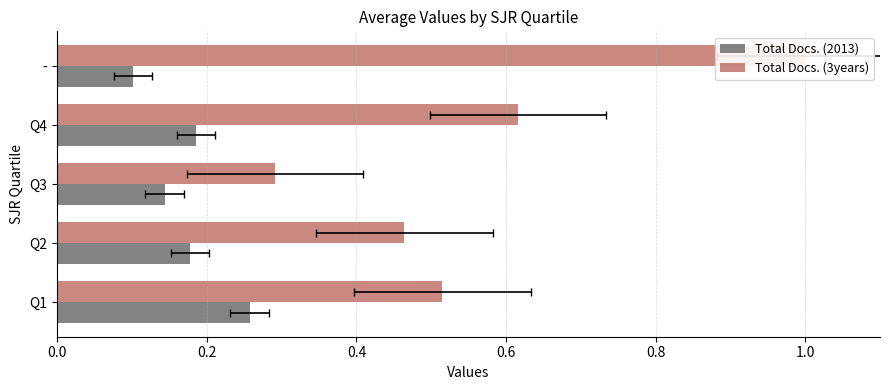

How many bars are there in each group?

2